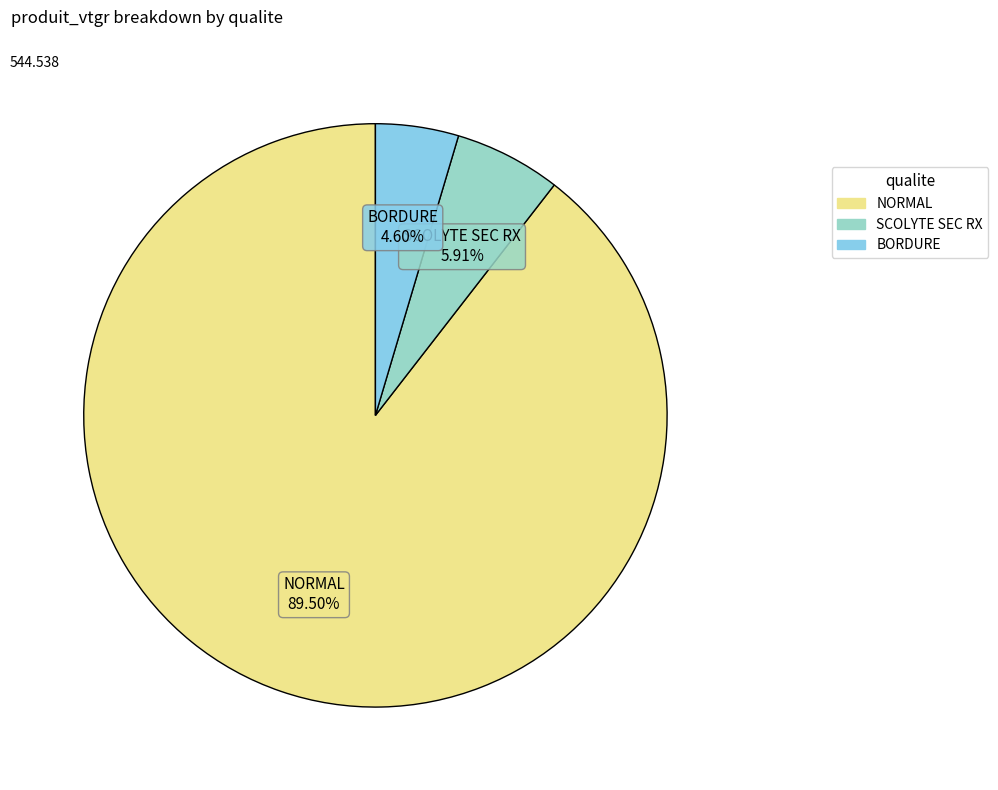

Is there a majority slice in this chart?

Yes